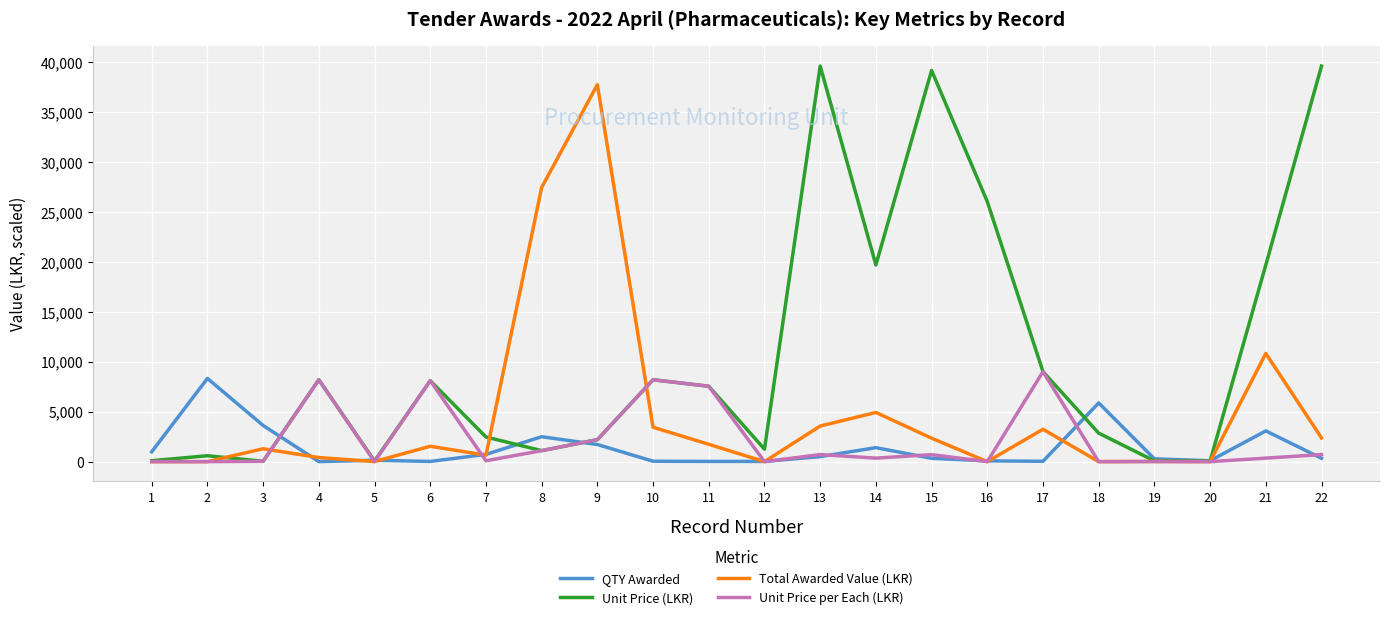

How many values in the Unit Price per Each (LKR) series exceed 351?

12